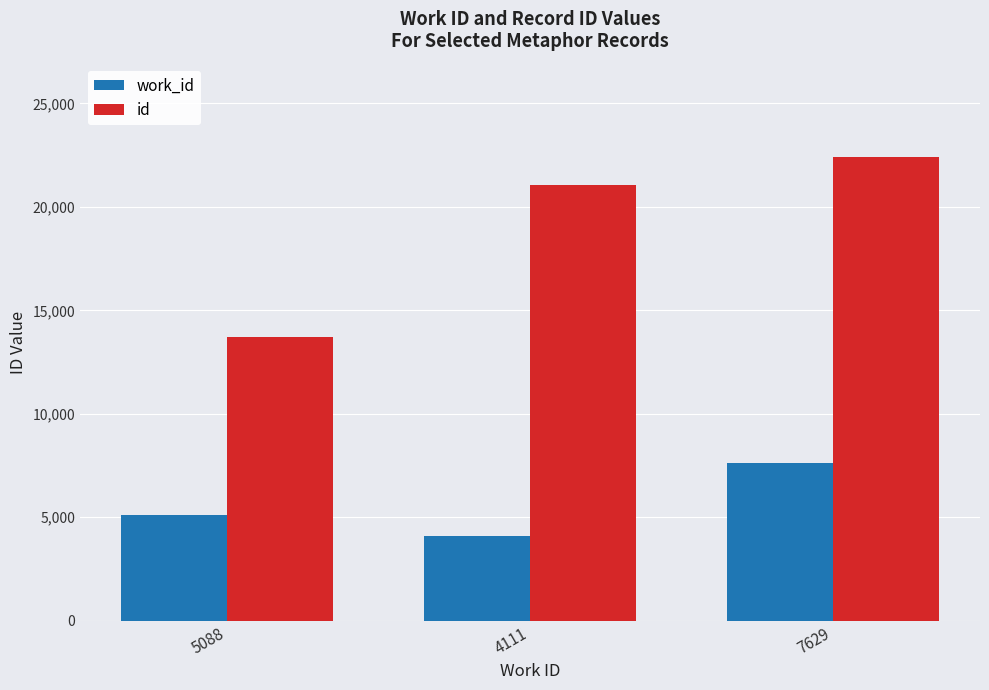

What is the label of the 1st bar from the left?

5088